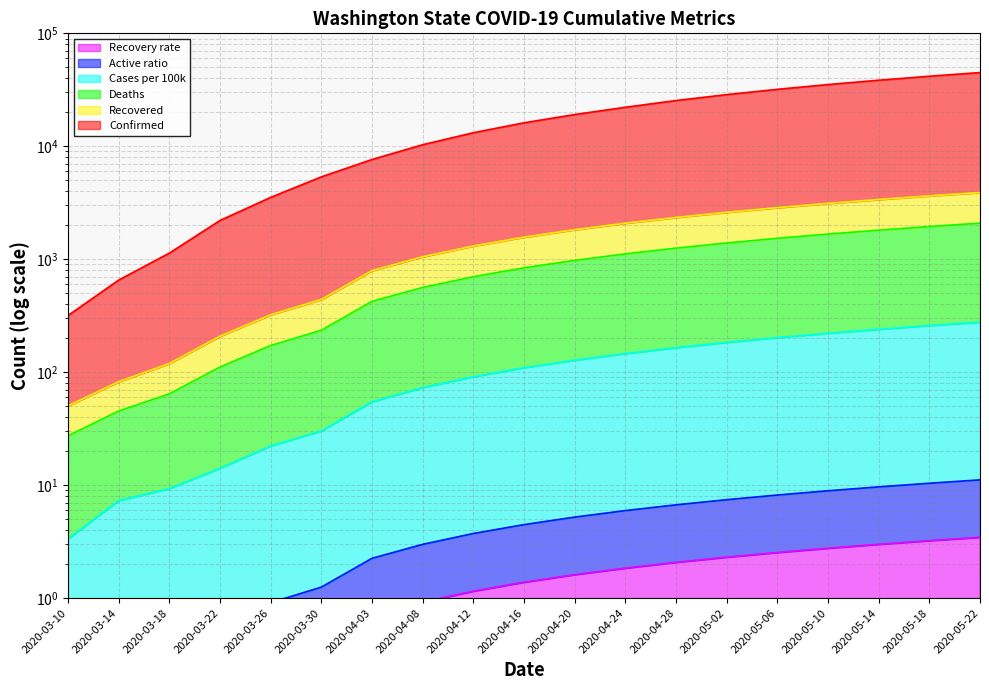

What is the approximate value of Recovered at 2020-03-18?

0.3